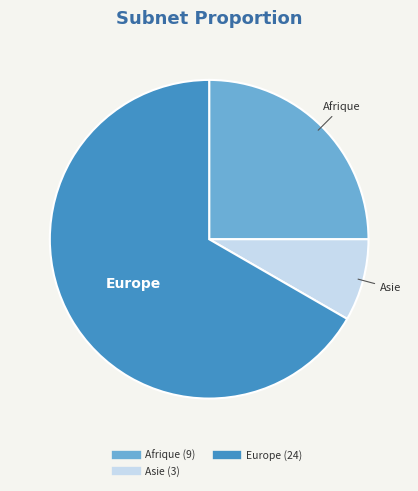

Count the number of slices in the pie.

3